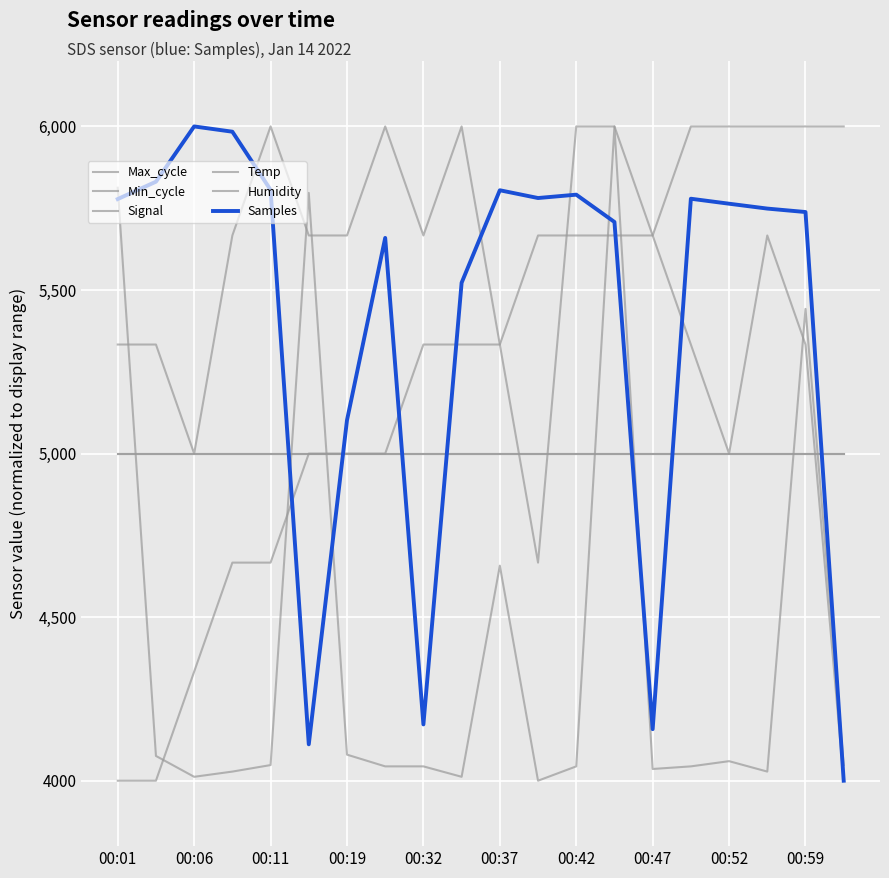

Does the chart have visible grid lines?

Yes